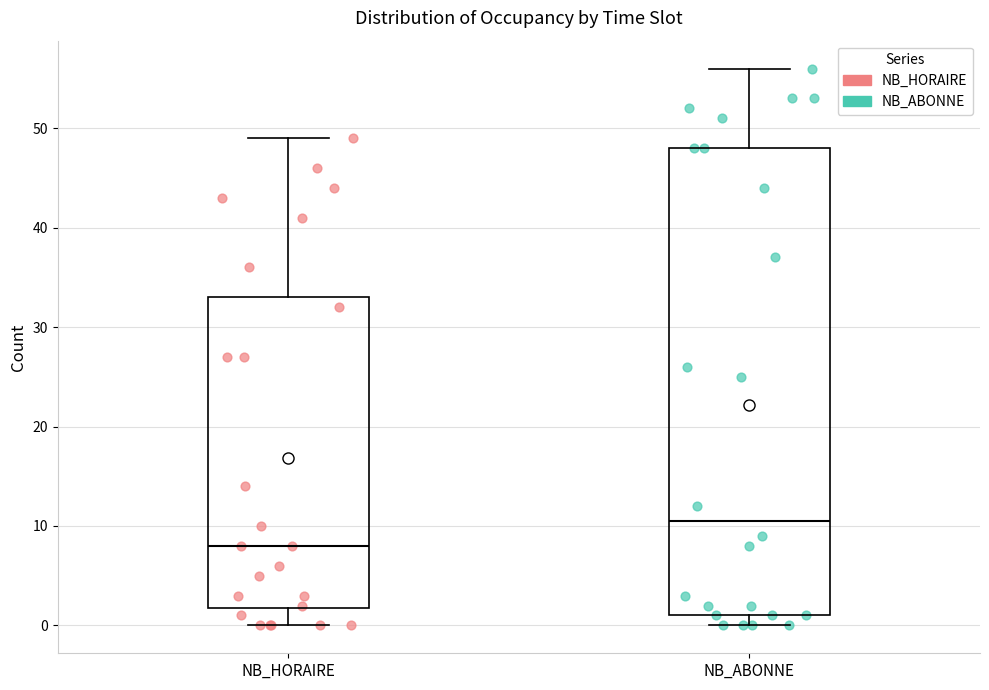

Where is the lower edge of the box for NB_HORAIRE on the y-axis? The values are not printed on the chart, so give them approximately, as read against the axis.

2